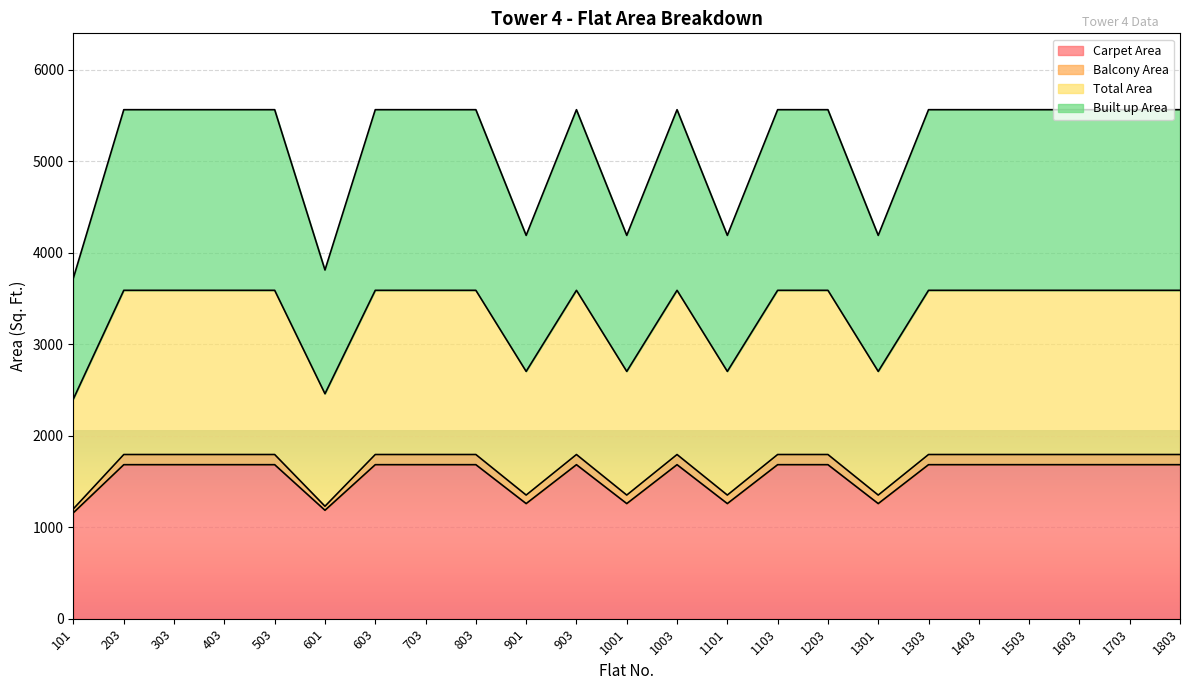

True or false: Total Area has more than 0 points higher than both neighbors.

True